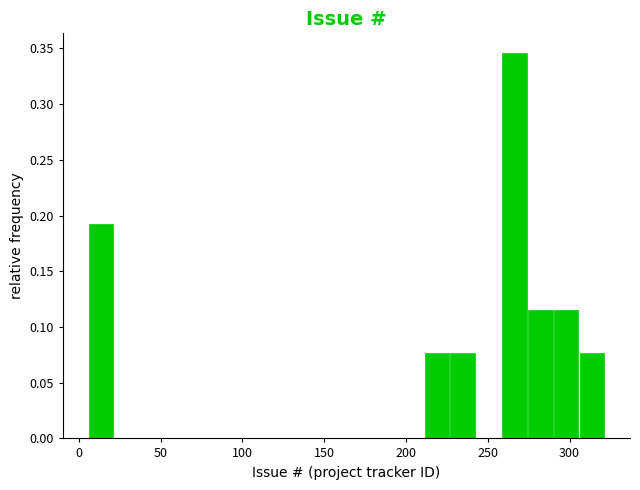

Read against the x-axis, roughly where is the centre of the tallest bar?

265